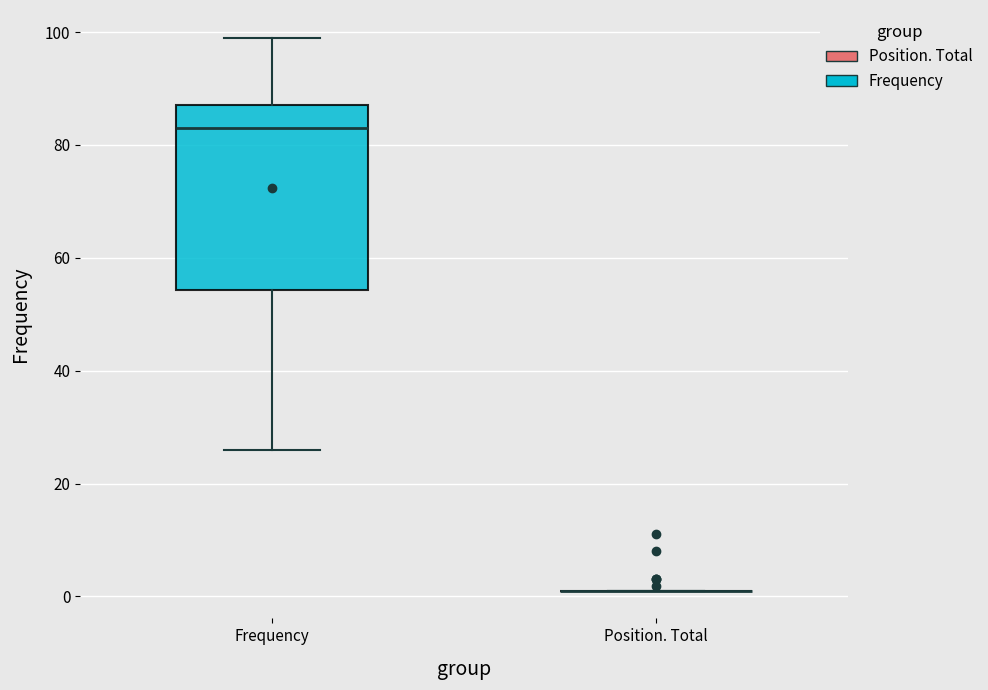

Reading left to right, transcribe this box plot: for each box, give where its median line is, the range the box spans, and where its two whiskers end, as read against the y-axis. The values are not printed on the chart, so give them approximately, as read against the axis.

Frequency: median 84, box 54 to 88, whiskers 26 to 100
Position. Total: box collapsed to a line at 2, whiskers 2 to 2